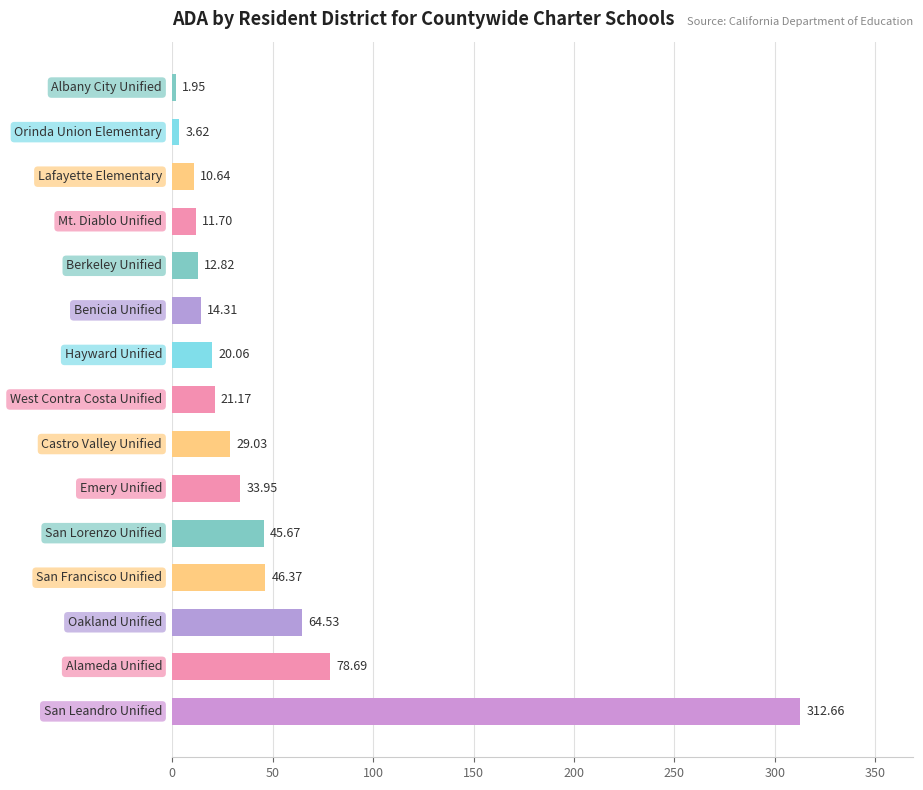

What is the average value?

47.1